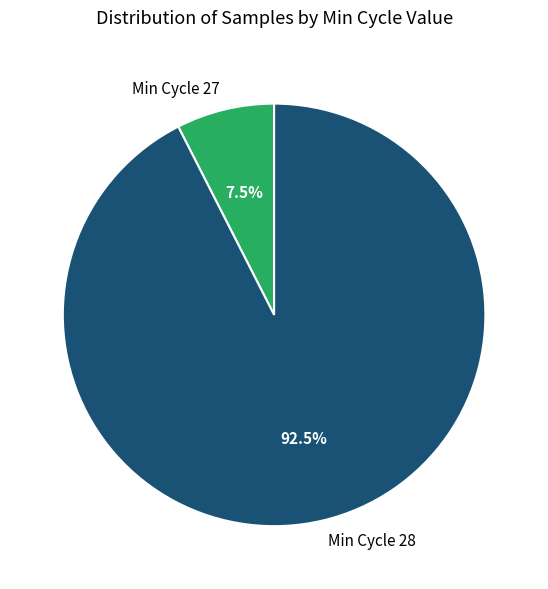

Combined, do Min Cycle 27 and Min Cycle 28 account for over 50%?

Yes